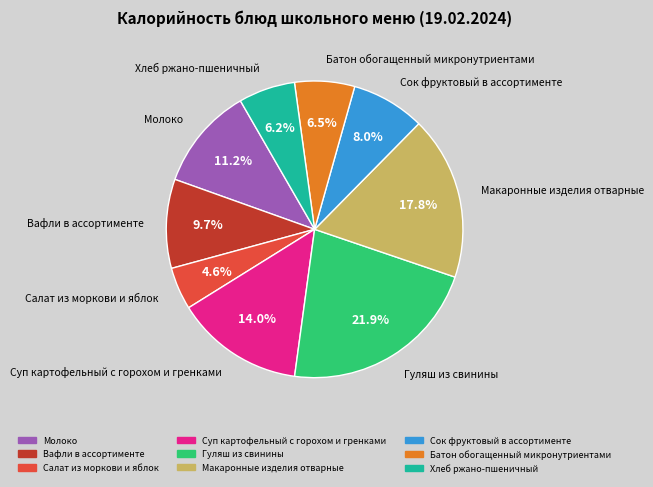

What percentage is the Макаронные изделия отварные slice, to the nearest percent?

18%